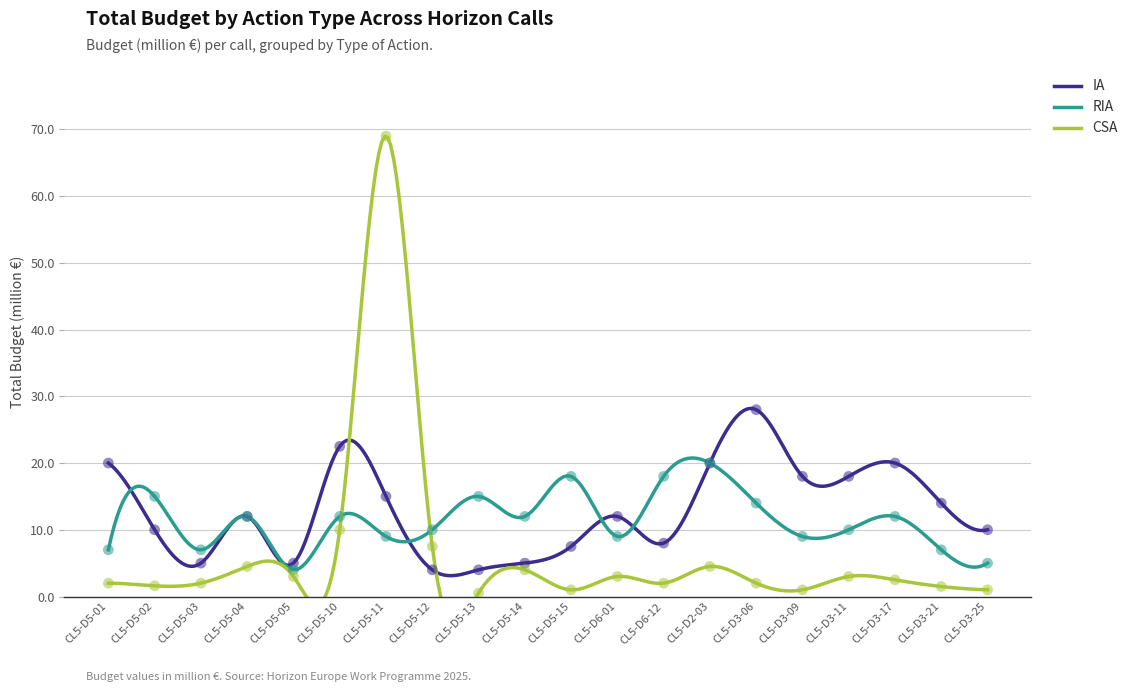

Which series contains the lowest Y value?

CSA